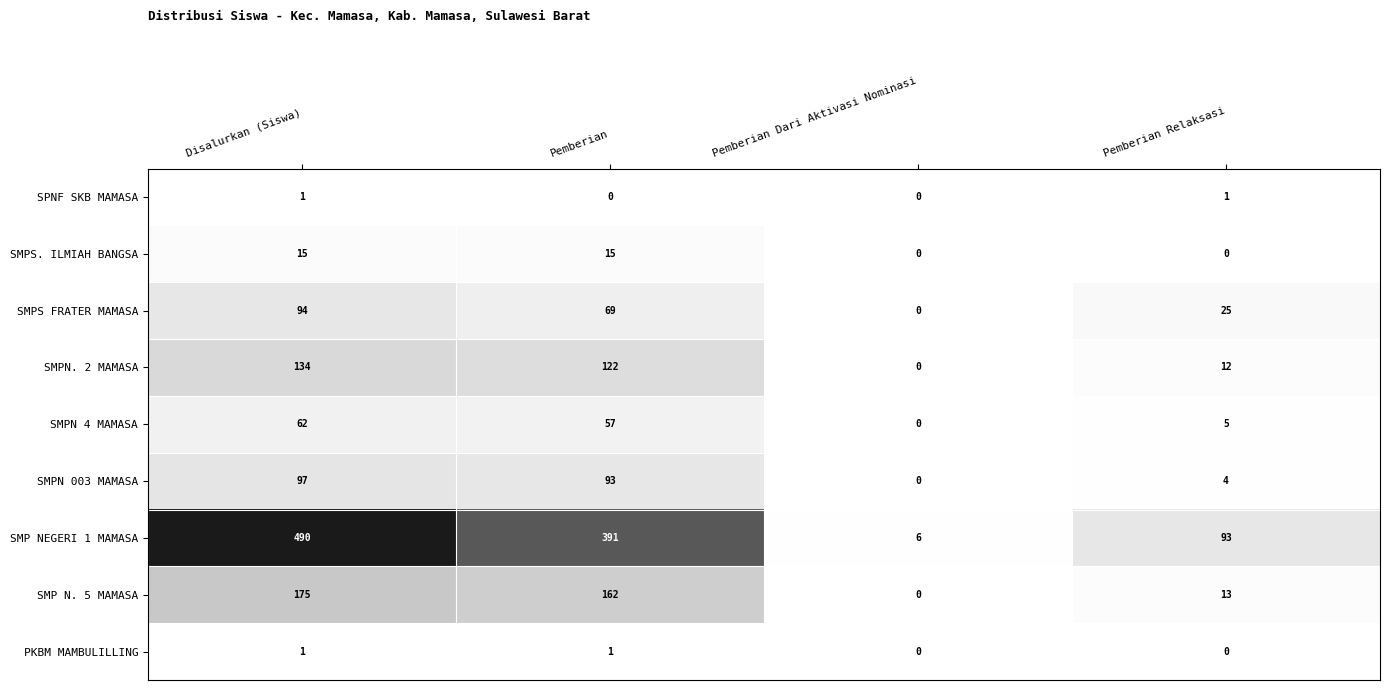

How many values in the SMPS. ILMIAH BANGSA series are below 15?

2